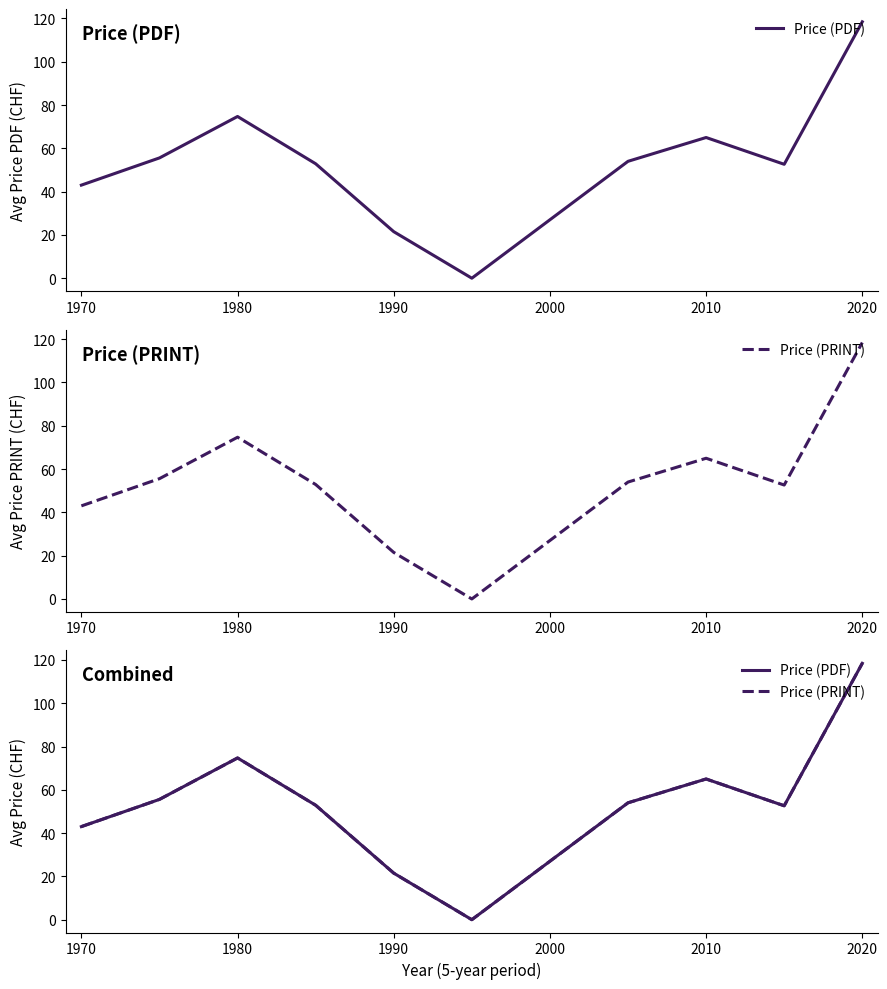

True or false: Price (PRINT) and Price (PDF) intersect in this chart.

False